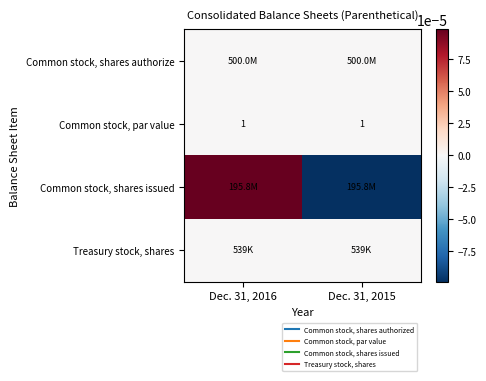

Which has a higher value, Dec. 31, 2015 or Dec. 31, 2016?

Dec. 31, 2015